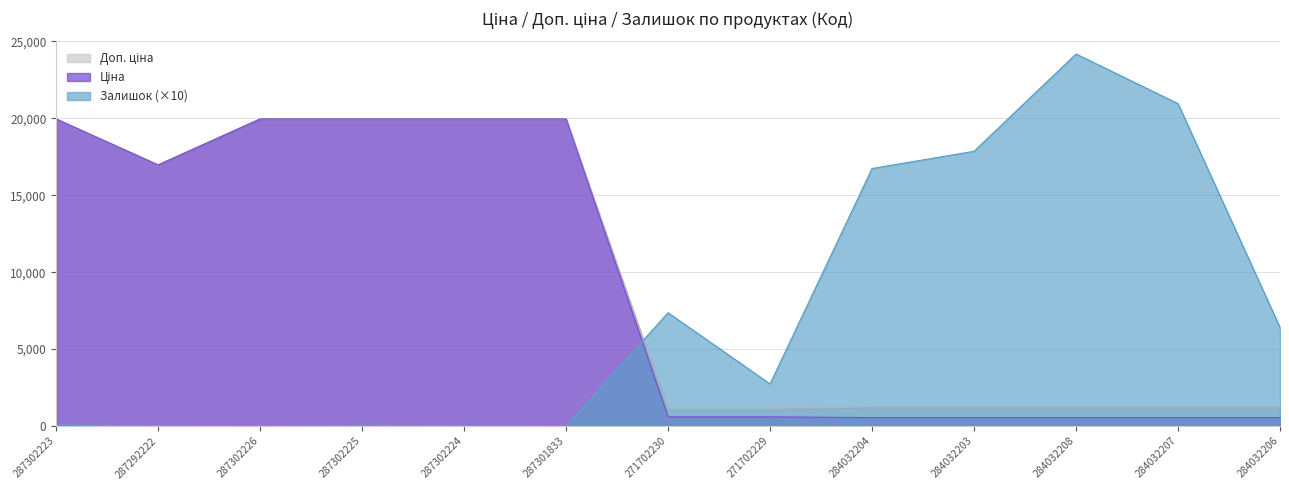

What is the difference between the Доп. ціна values at 271702230 and 287302223?

18882.5